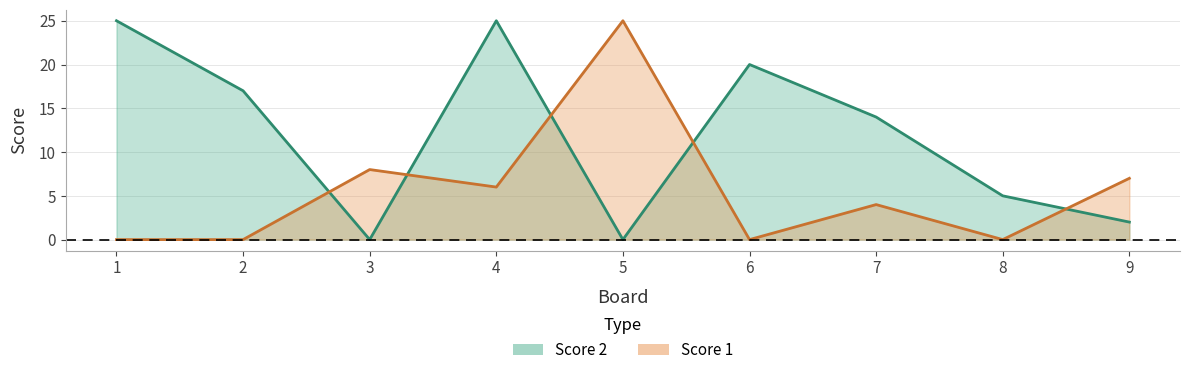

Which series changed the most between 1 and 9?

Score 2